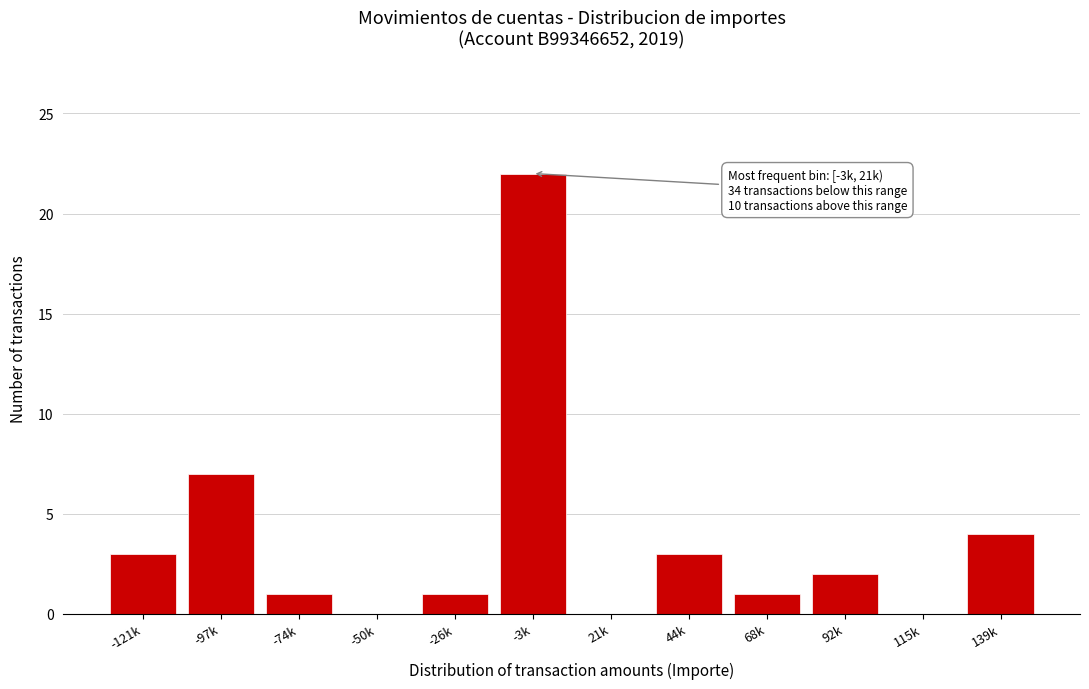

Reading right to left, what are all the values shown in this chart?

139k=4	115k=0	92k=2	68k=1	44k=3	21k=0	-3k=22	-26k=1	-50k=0	-74k=1	-97k=7	-121k=3